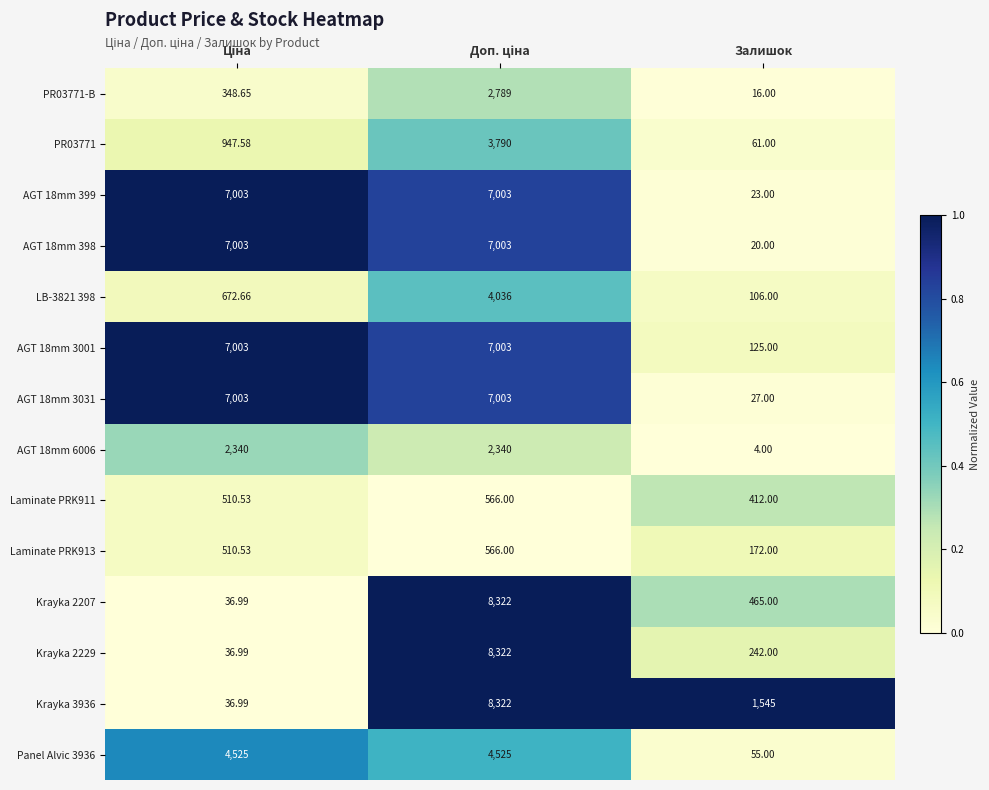

Which label corresponds to the smallest value in the chart?

Залишок